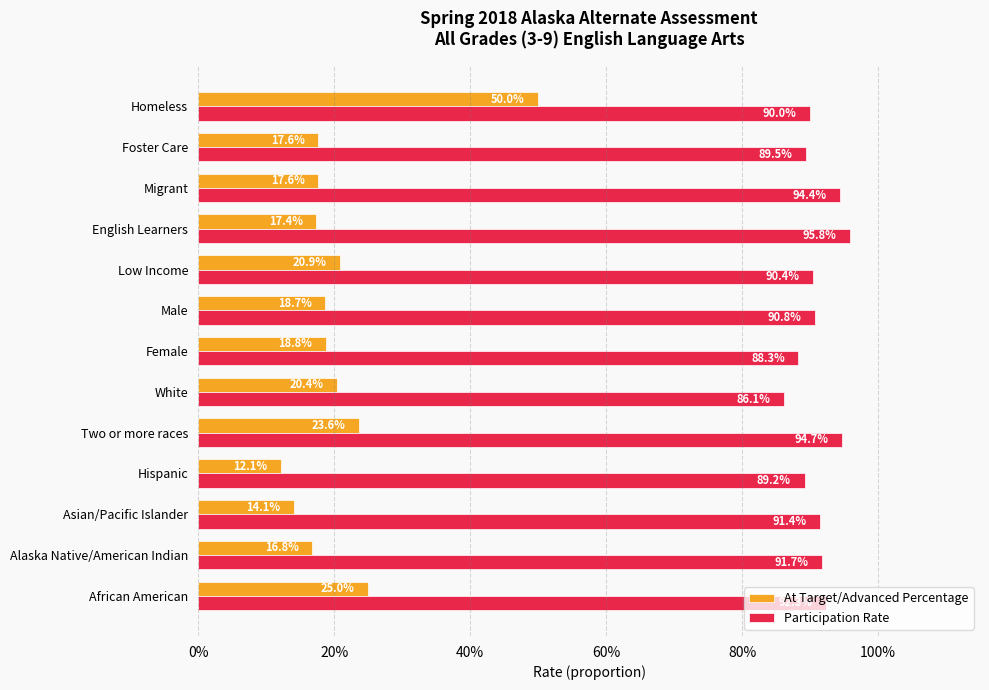

What are all the series names shown in the legend?

At Target/Advanced Percentage, Participation Rate